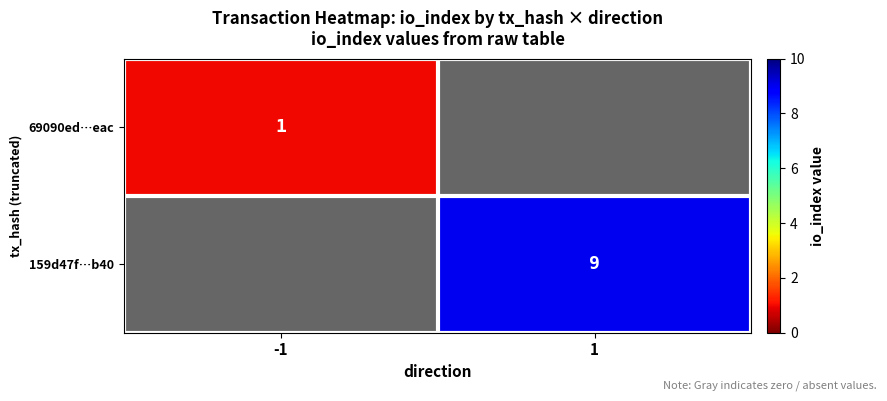

Count the number of data series in this chart.

2